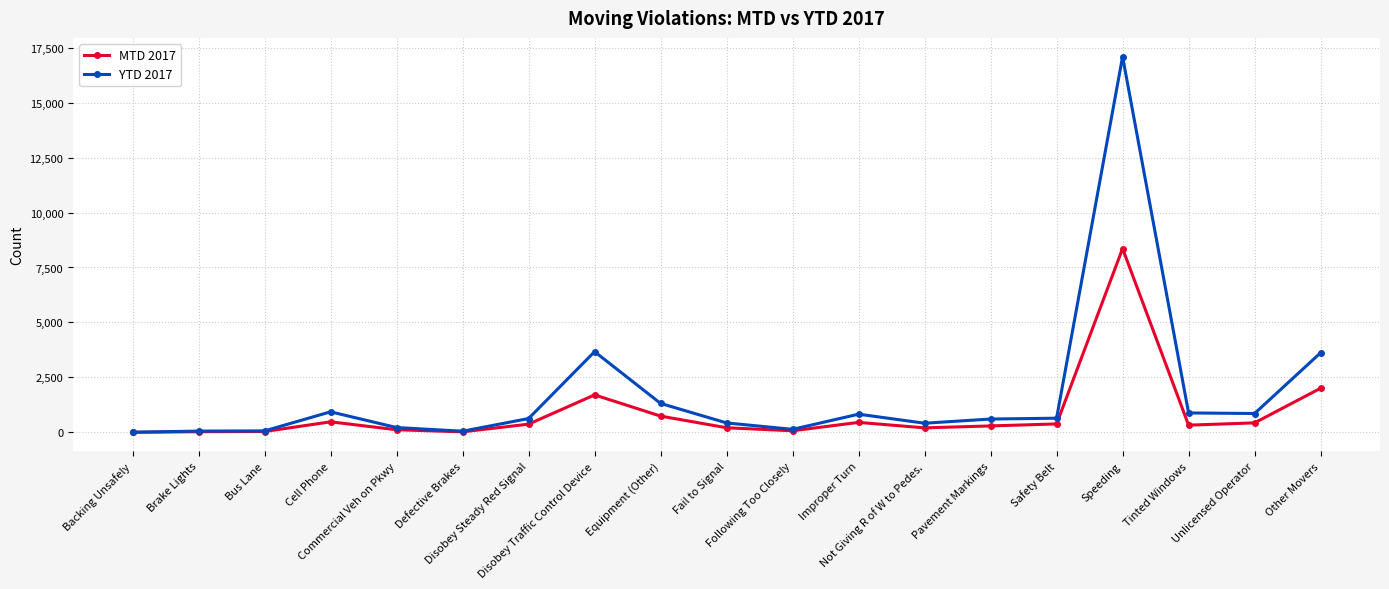

What is the difference between the YTD 2017 values at Brake Lights and Disobey Traffic Control Device?

3613